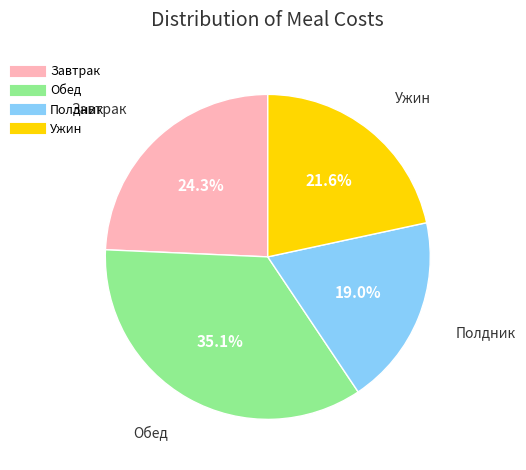

Which has a higher value, Полдник or Обед?

Обед